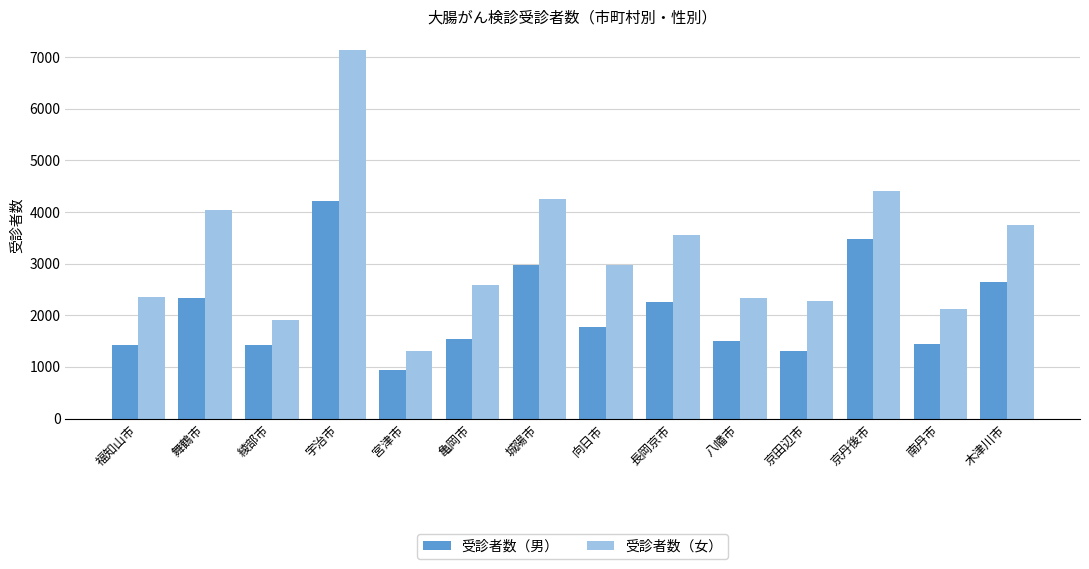

What is the label of the 14th bar from the right?

福知山市